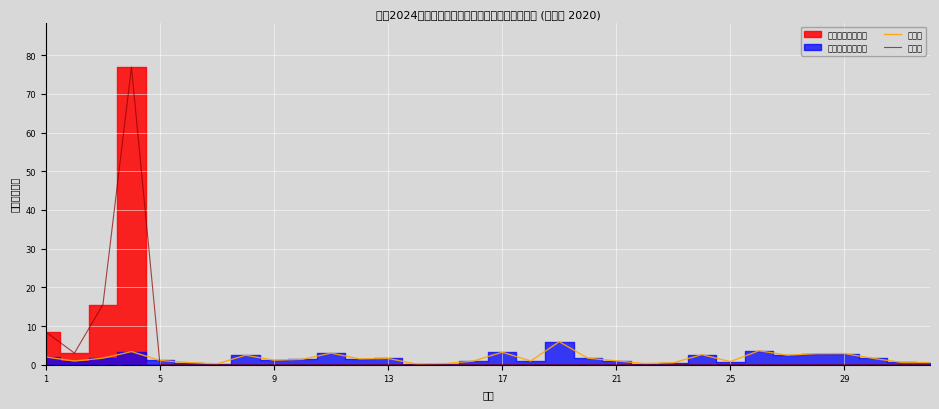

Is it true that 收入线 equals 1.2 at 9?

True